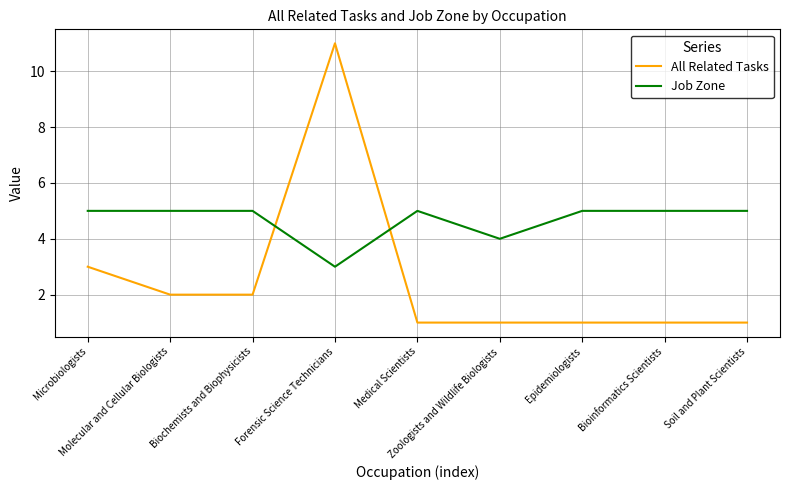

Reading left to right, extract all data points from this chart.

All Related Tasks: Microbiologists=3	Molecular and Cellular Biologists=2	Biochemists and Biophysicists=2	Forensic Science Technicians=11	Medical Scientists=1	Zoologists and Wildlife Biologists=1	Epidemiologists=1	Bioinformatics Scientists=1	Soil and Plant Scientists=1
Job Zone: Microbiologists=5	Molecular and Cellular Biologists=5	Biochemists and Biophysicists=5	Forensic Science Technicians=3	Medical Scientists=5	Zoologists and Wildlife Biologists=4	Epidemiologists=5	Bioinformatics Scientists=5	Soil and Plant Scientists=5